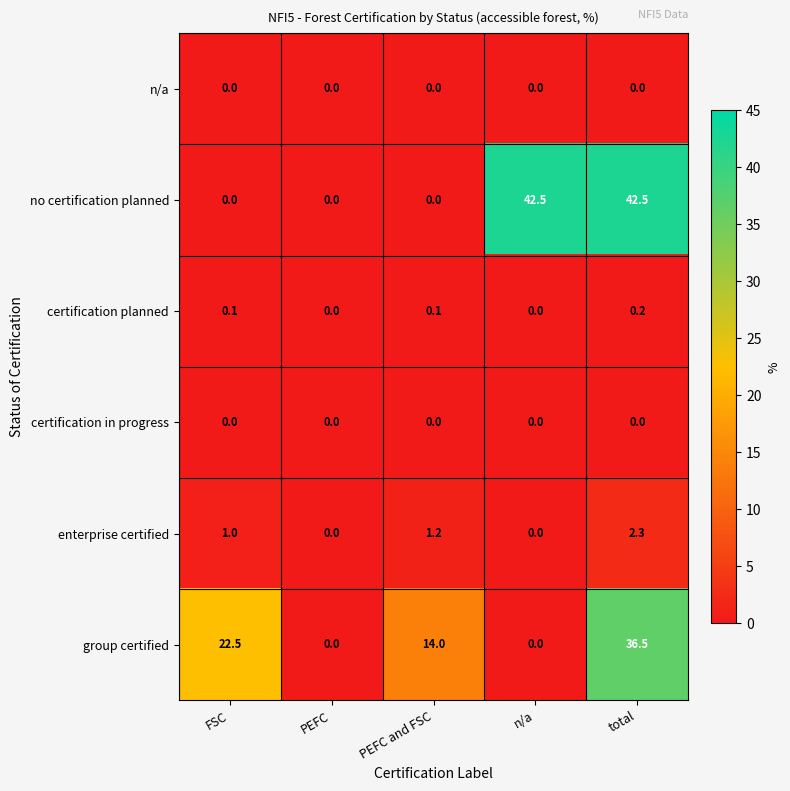

What is the difference between the second highest and second lowest values in the group certified series?

22.5